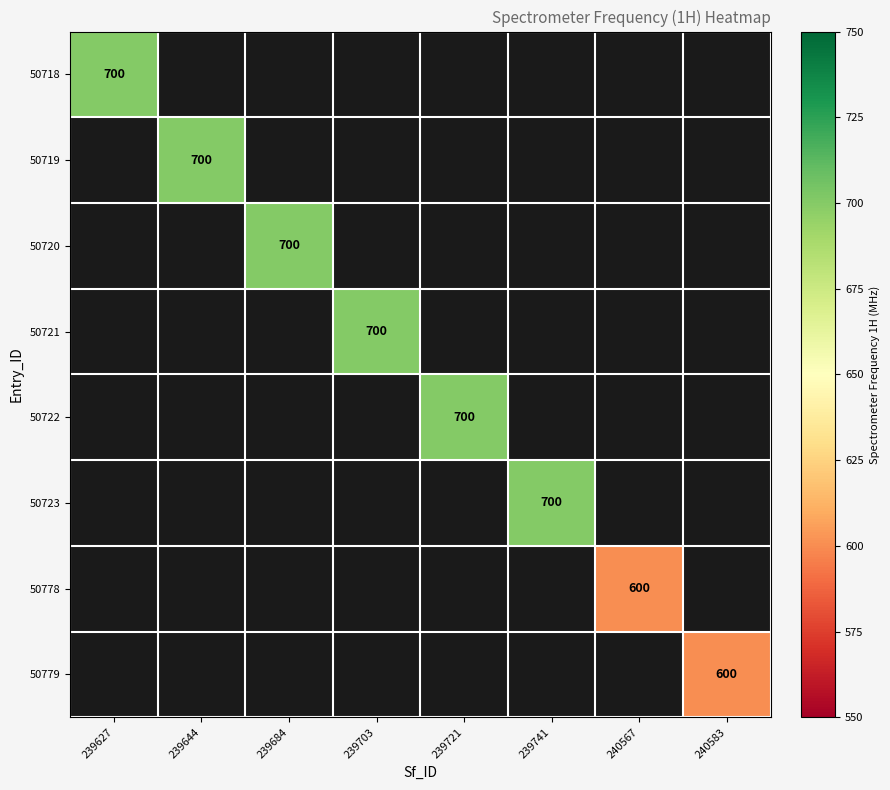

The 50779 series shows 600 at 240583. True or false?

True